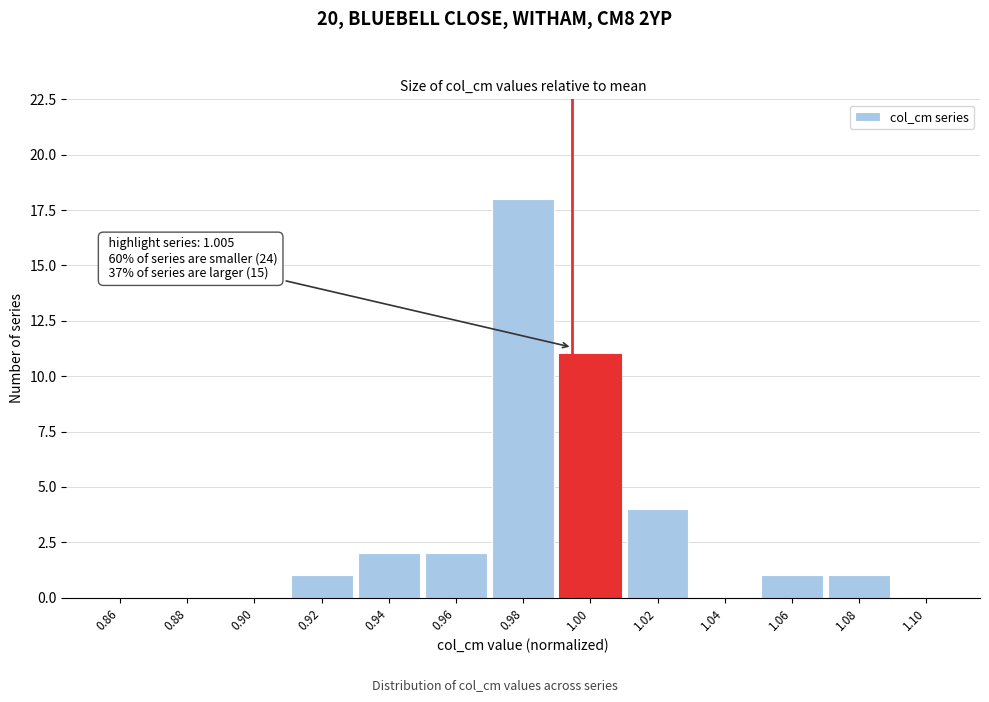

Reading left to right, list all the values displayed in this chart.

0.86=0	0.88=0	0.90=0	0.92=1	0.94=2	0.96=2	0.98=18	1.00=11	1.02=4	1.04=0	1.06=1	1.08=1	1.10=0